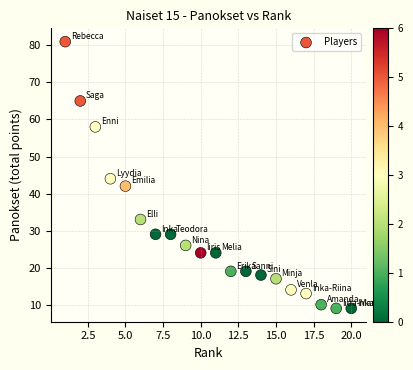

What is the range of Y values (max minus min)?

72